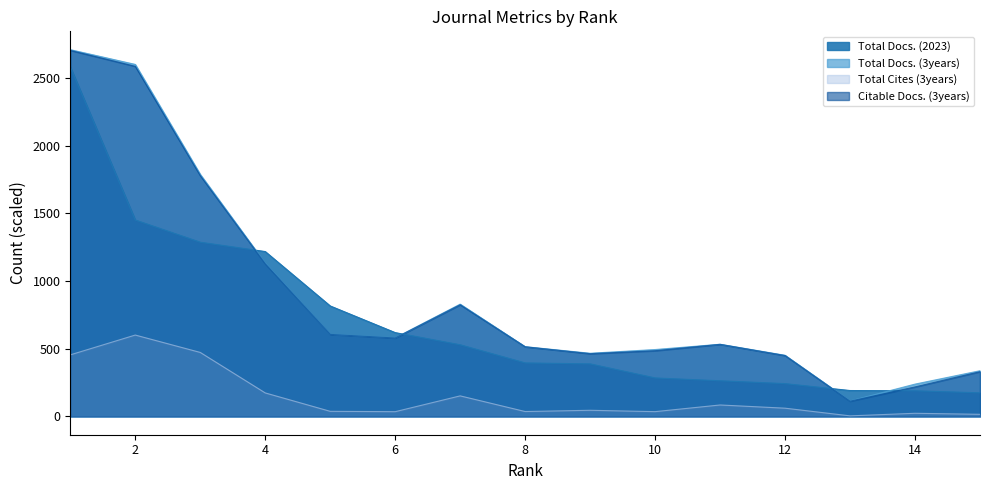

Which category has the highest value in the Total Cites (3years) series?

2